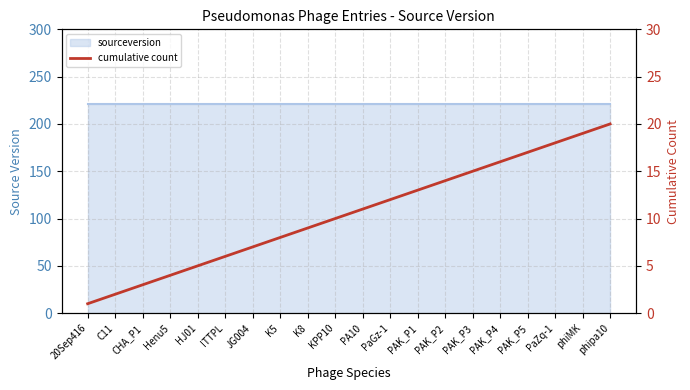

Reading left to right, extract all data points from this chart.

20Sep416=1	C11=2	CHA_P1=3	Henu5=4	HJ01=5	ITTPL=6	JG004=7	K5=8	K8=9	KPP10=10	PA10=11	PaGz-1=12	PAK_P1=13	PAK_P2=14	PAK_P3=15	PAK_P4=16	PAK_P5=17	PaZq-1=18	phiMK=19	phipa10=20